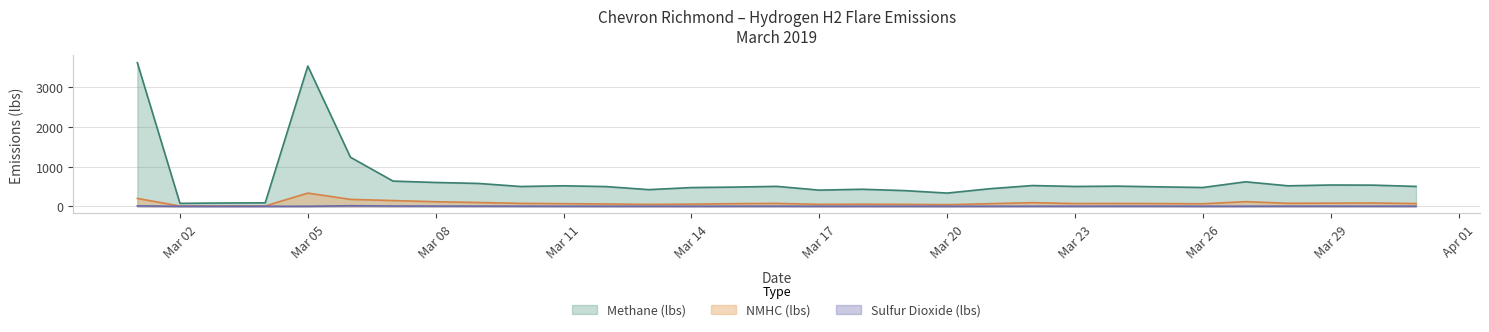

What are all the series names shown in the legend?

Methane (lbs), NMHC (lbs), Sulfur Dioxide (lbs)